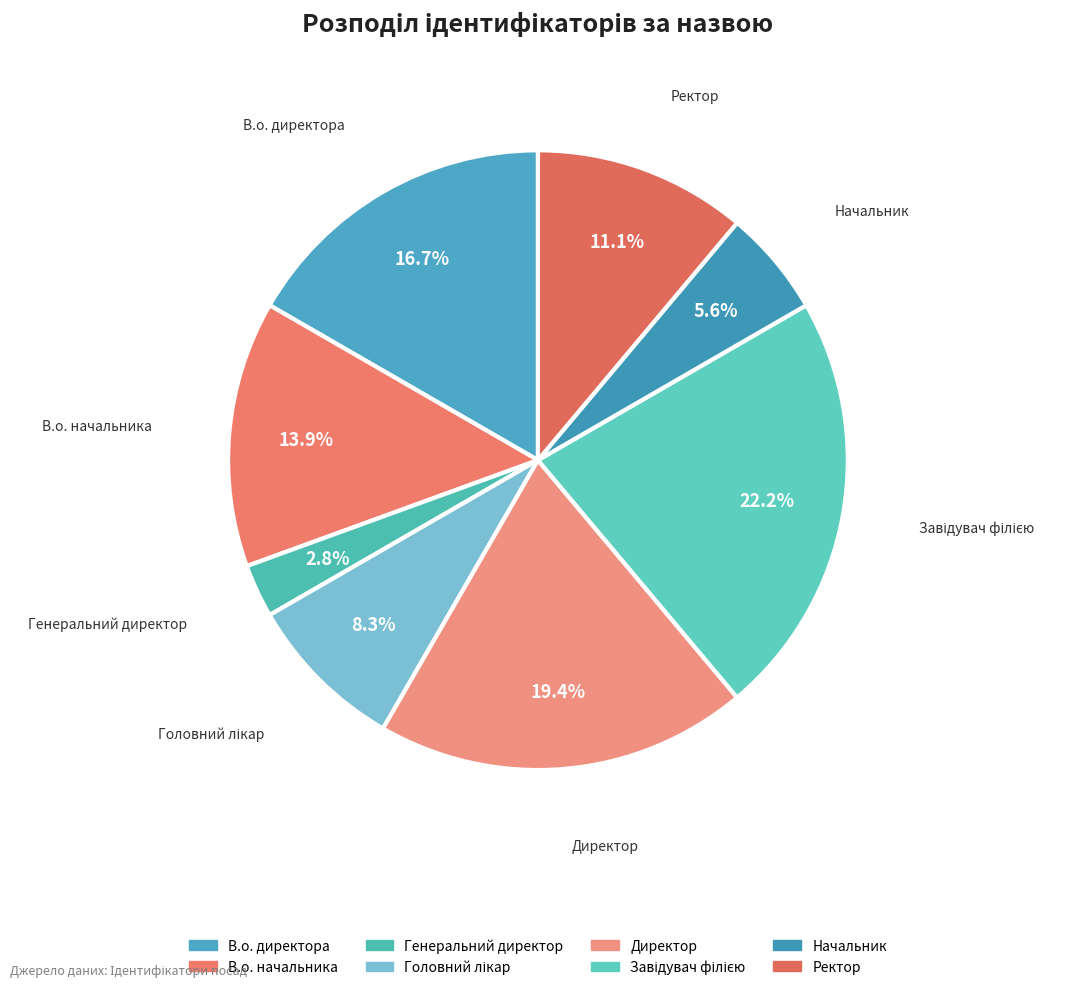

Which category has the smallest portion of the pie?

Генеральний директор